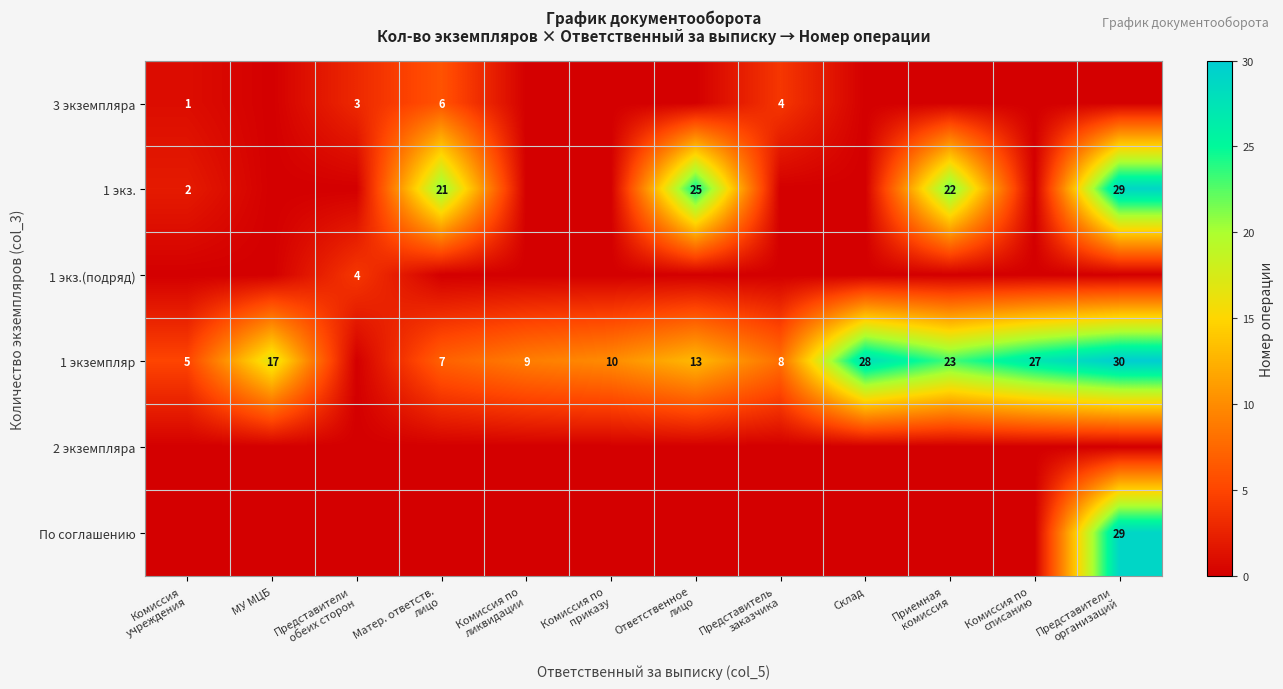

The 1 экземпляр series shows 24 at МУ МЦБ. True or false?

False